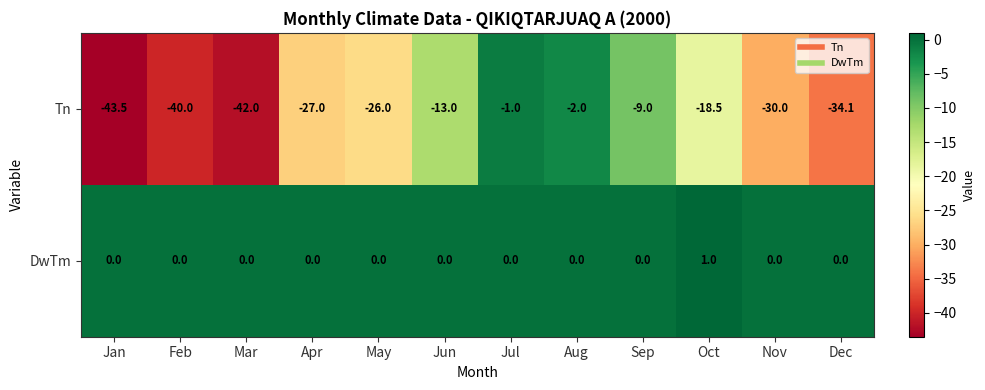

Which series has the largest range (max minus min)?

Tn